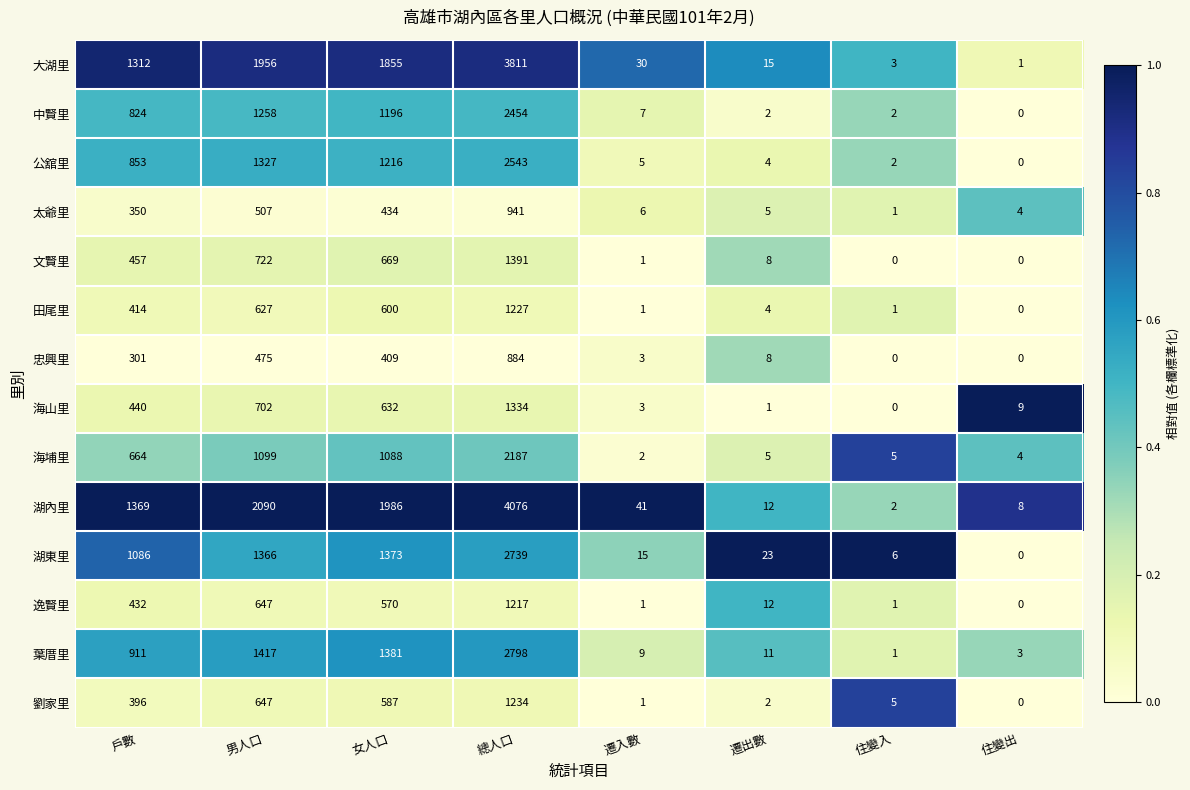

At which category is the sum across all series the highest?

總人口